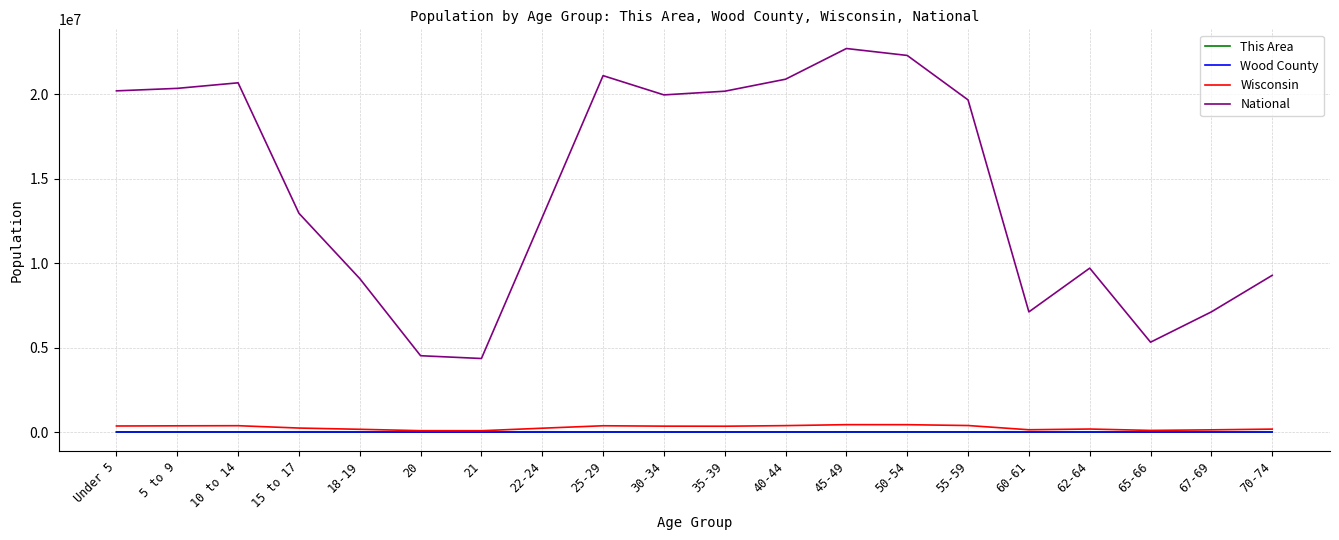

What is the difference between the second highest and minimum values in the This Area series?

25